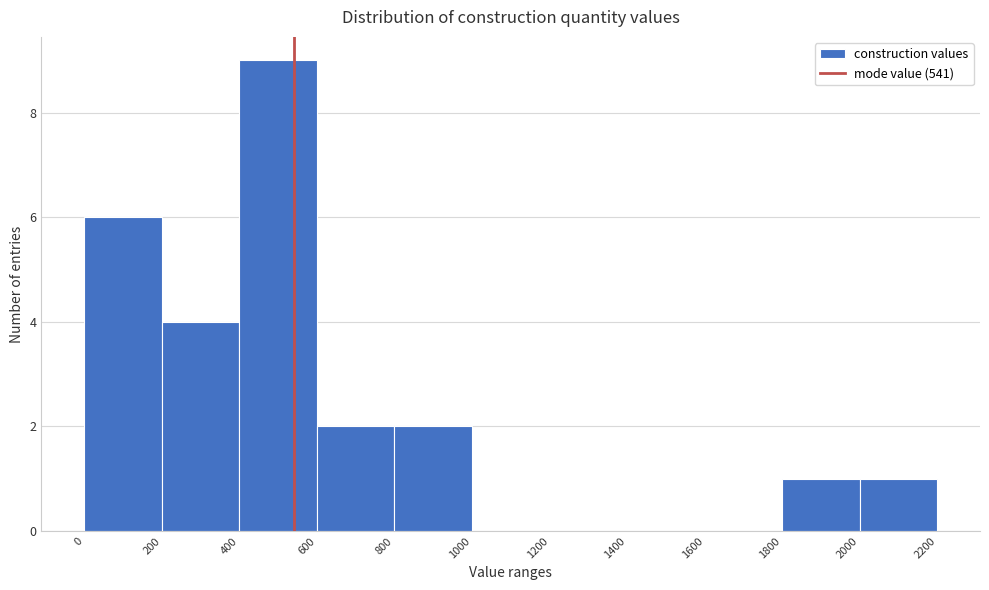

Reading left to right, list every bar in this chart as the range it spans on the x-axis followed by its height. The values are not printed on the chart, so give them approximately, as read against the axis.

0 to 200: 6
200 to 400: 4
400 to 600: 9
600 to 800: 2
800 to 1000: 2
1000 to 1200: 0
1200 to 1400: 0
1400 to 1600: 0
1600 to 1800: 0
1800 to 2000: 1
2000 to 2200: 1